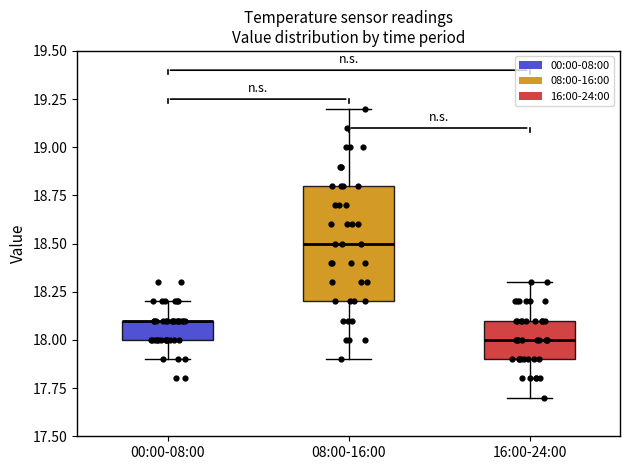

Comparing the boxes themselves (not the whiskers), which one is the tallest?

08:00-16:00